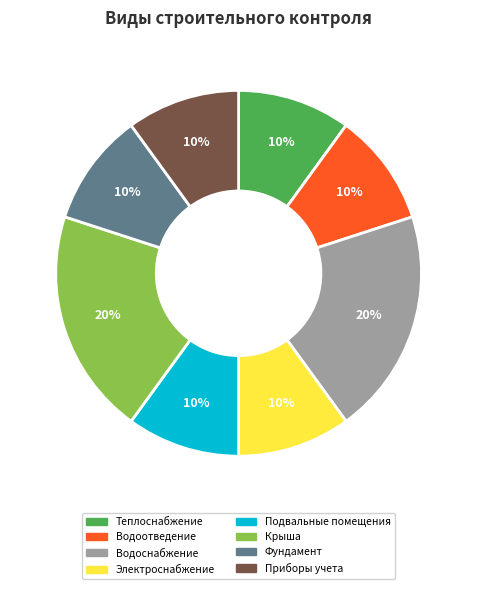

Does any single category account for the majority?

No